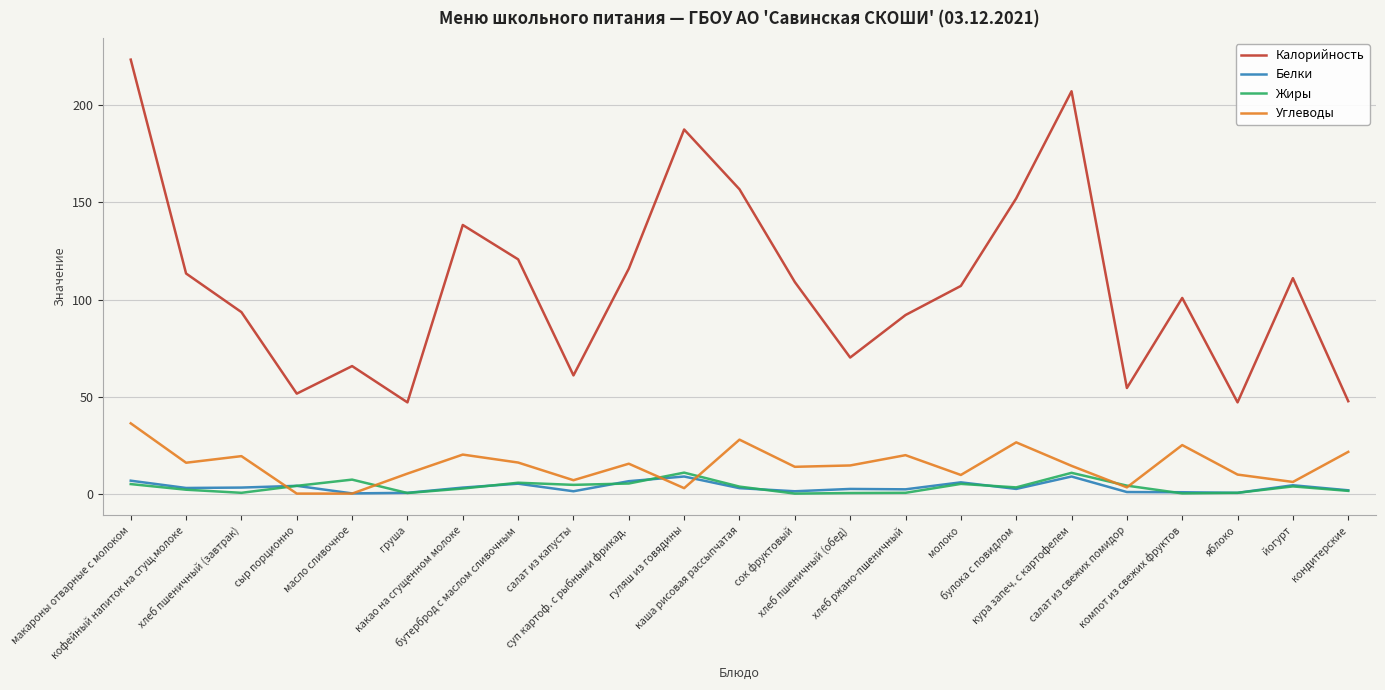

True or false: Углеводы has more than 0 interior local peaks.

True